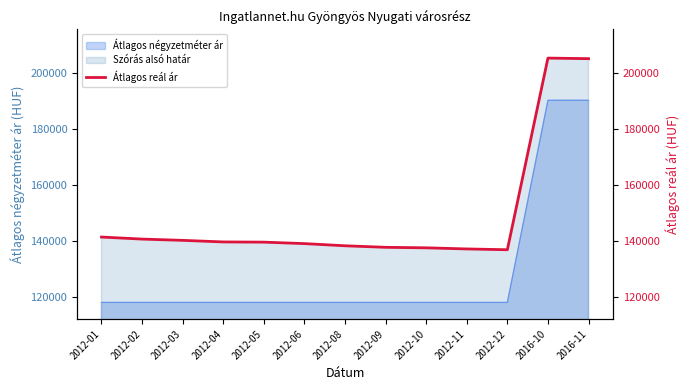

Which category has the lowest value across all series?

2012-12